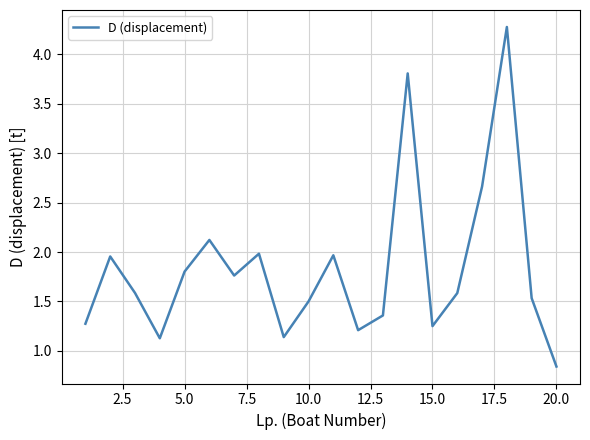

Count the number of values greater than 1.

19